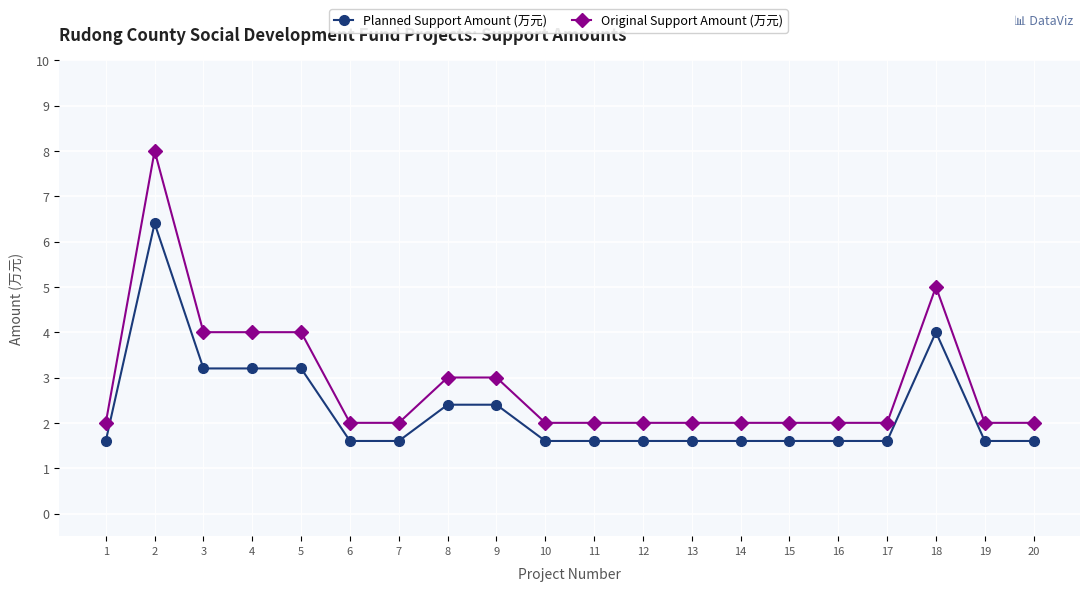

True or false: Original Support Amount (万元) has a value of 2.8 at 17.

False